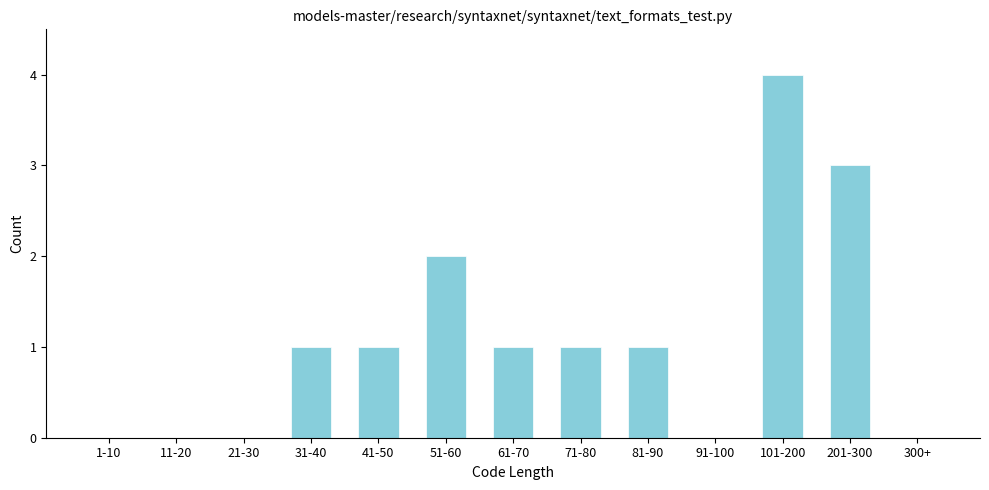

Reading left to right, extract all data points from this chart.

1-10=0	11-20=0	21-30=0	31-40=1	41-50=1	51-60=2	61-70=1	71-80=1	81-90=1	91-100=0	101-200=4	201-300=3	300+=0